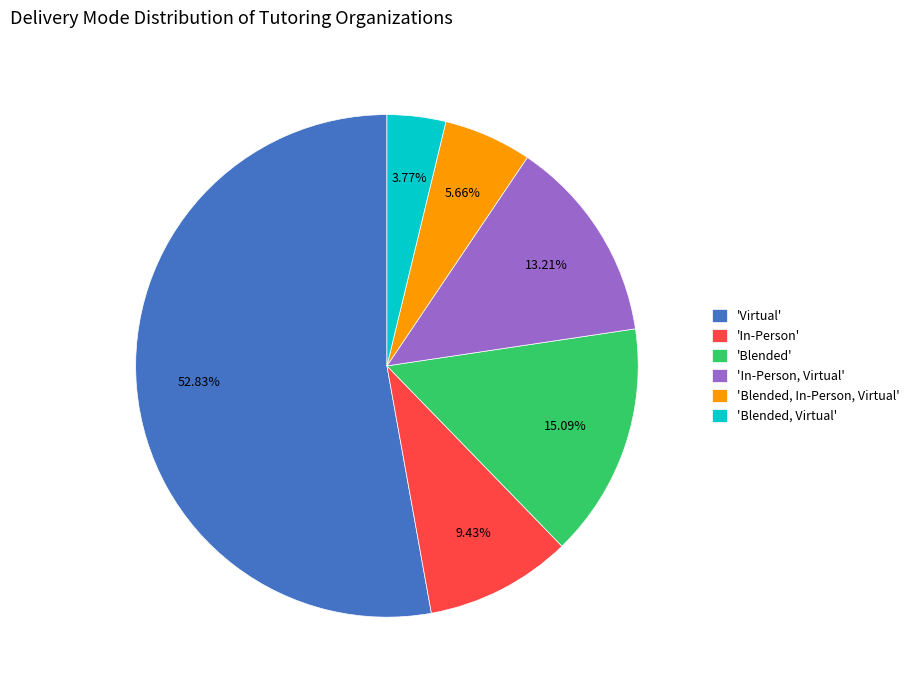

Which category has the smallest portion of the pie?

'Blended, Virtual'